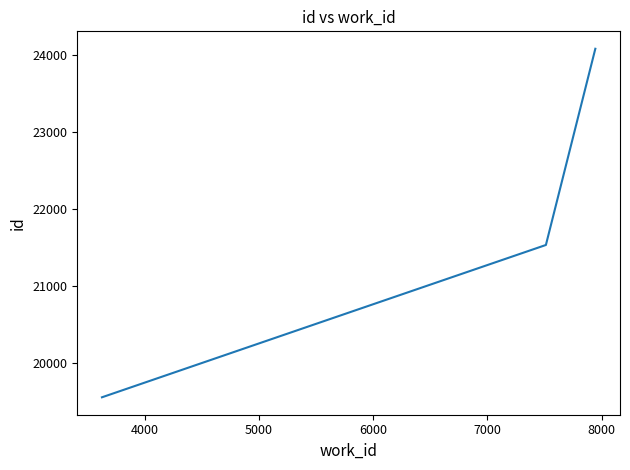

What is the greatest value displayed?

24087